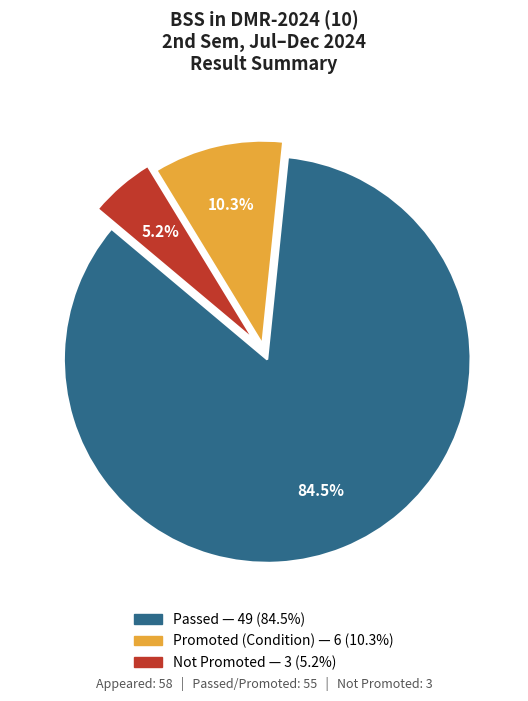

Is there a majority slice in this chart?

Yes